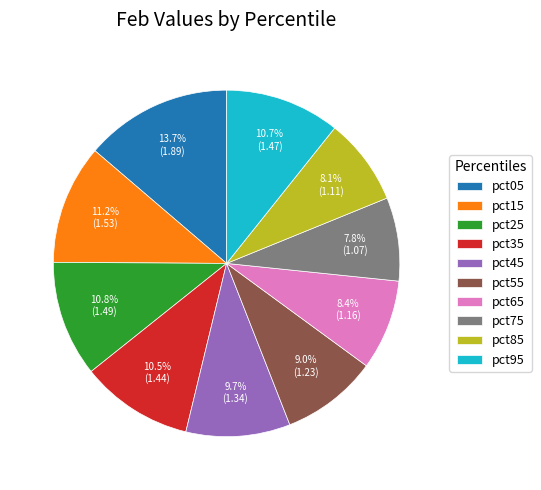

Is pct05 the majority of the pie?

No